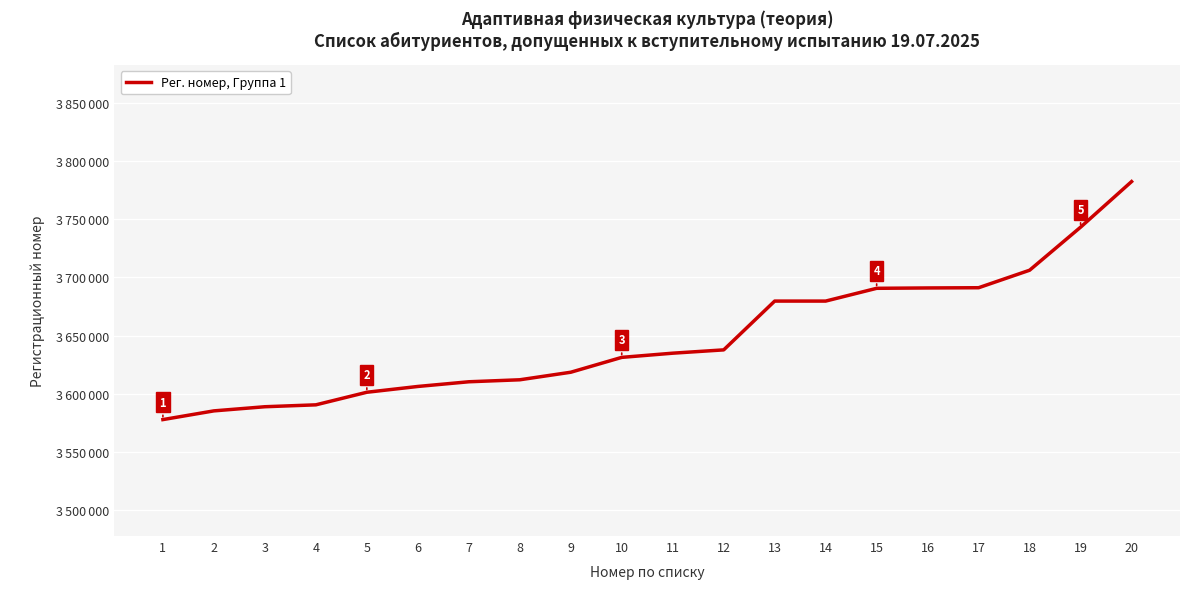

List the labels in order of value, largest first.

20, 19, 18, 17, 16, 15, 14, 13, 12, 11, 10, 9, 8, 7, 6, 5, 4, 3, 2, 1